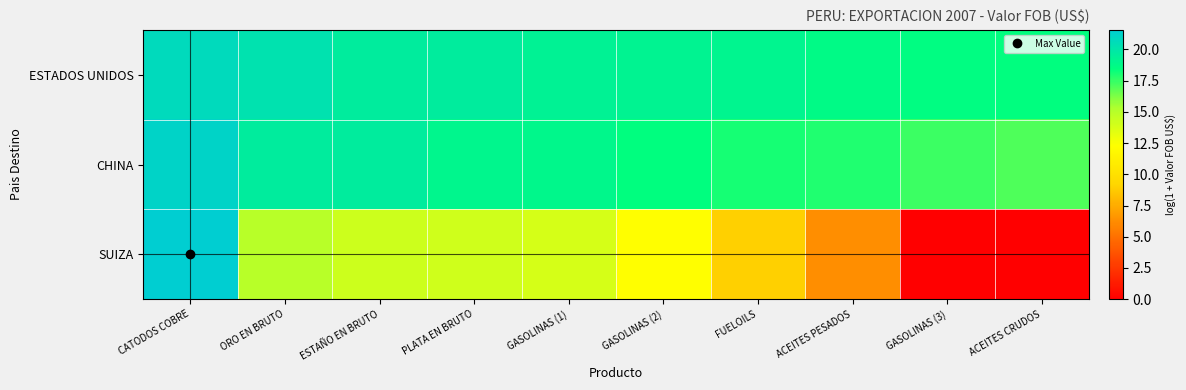

What is the greatest value displayed?

21.6